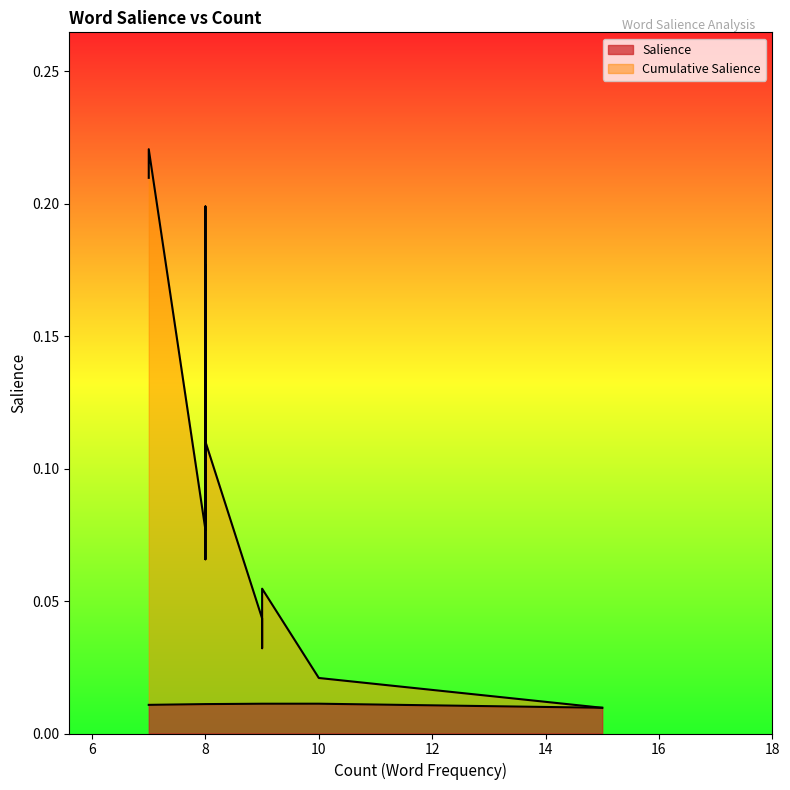

Where is the first local maximum for Salience?

10